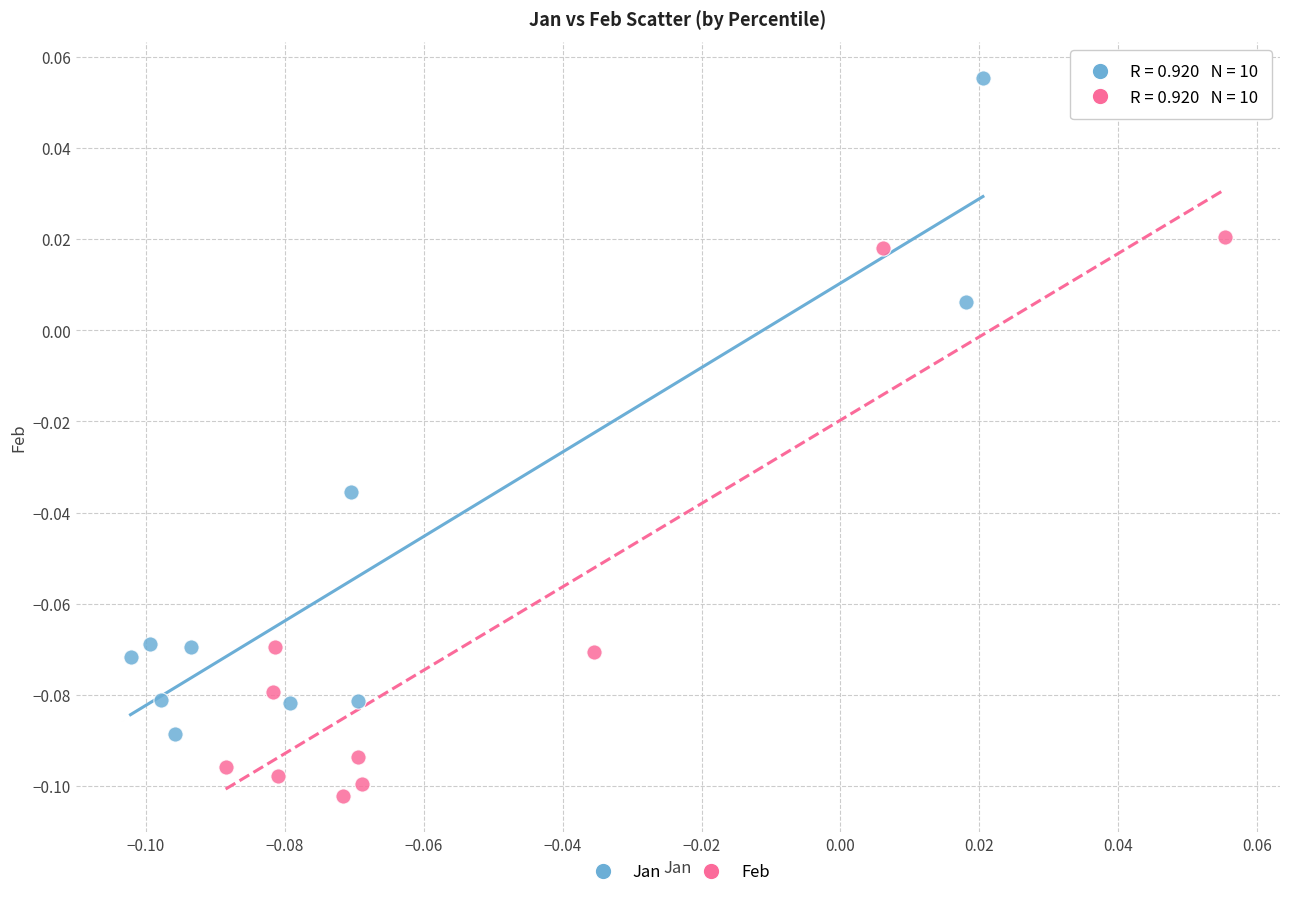

What are all the series names shown in the legend?

Jan, Feb